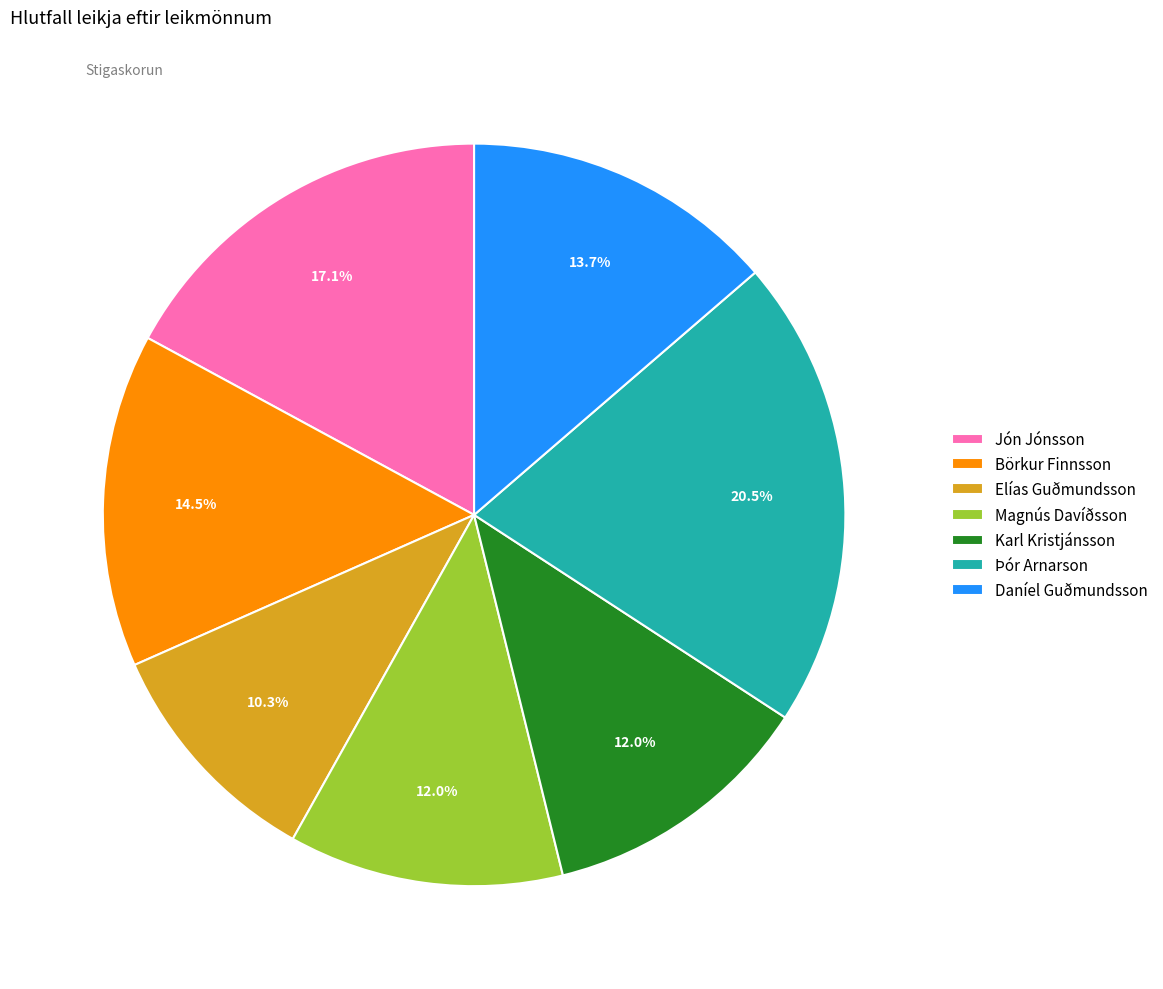

What is the total percentage of Börkur Finnsson and Elías Guðmundsson?

24.8%